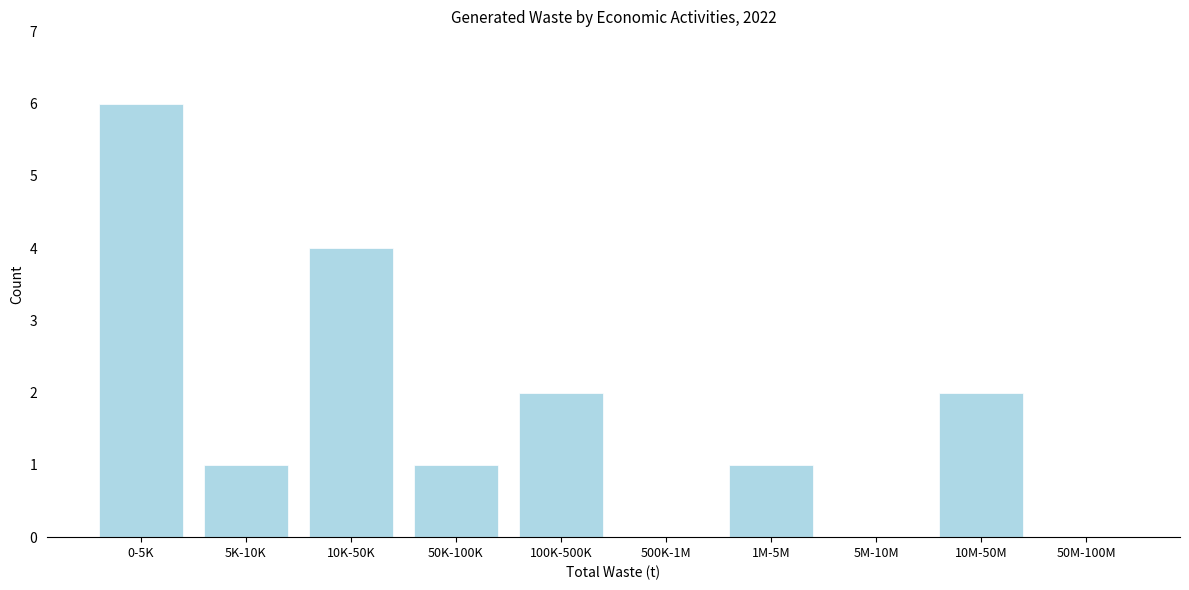

Reading left to right, list all the values displayed in this chart.

0-5K=6	5K-10K=1	10K-50K=4	50K-100K=1	100K-500K=2	500K-1M=0	1M-5M=1	5M-10M=0	10M-50M=2	50M-100M=0